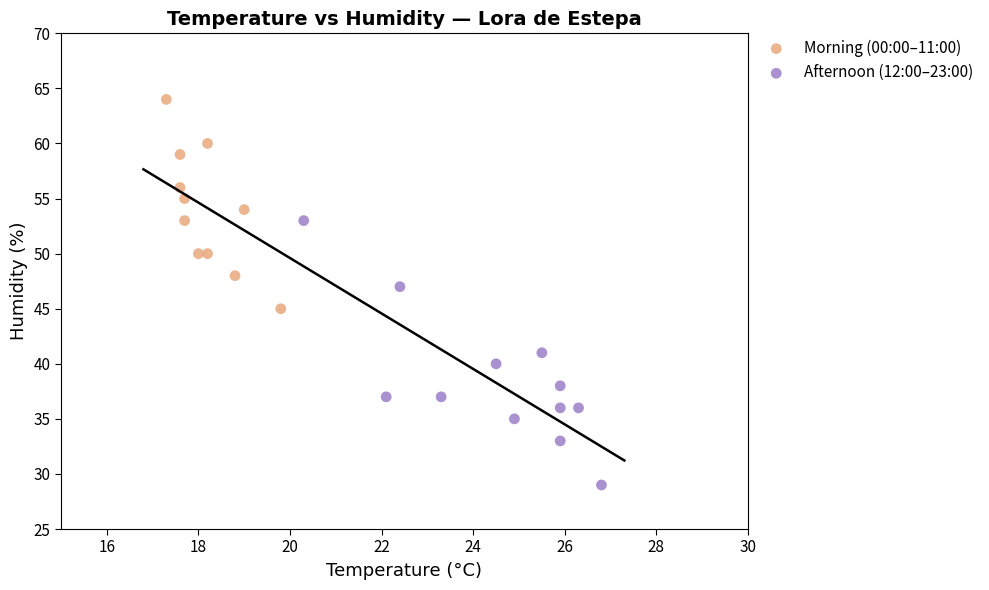

Which series has the largest Y range (max minus min)?

Afternoon (12:00–23:00)